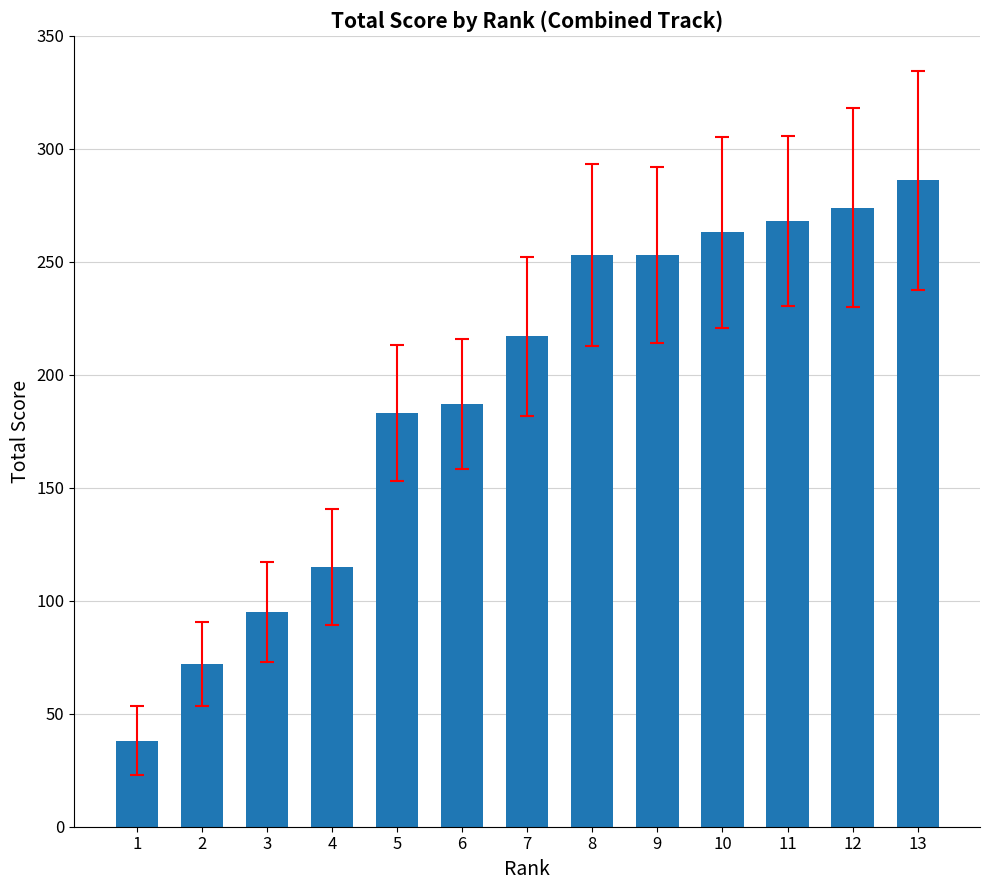

Which has a higher value, 11 or 4?

11